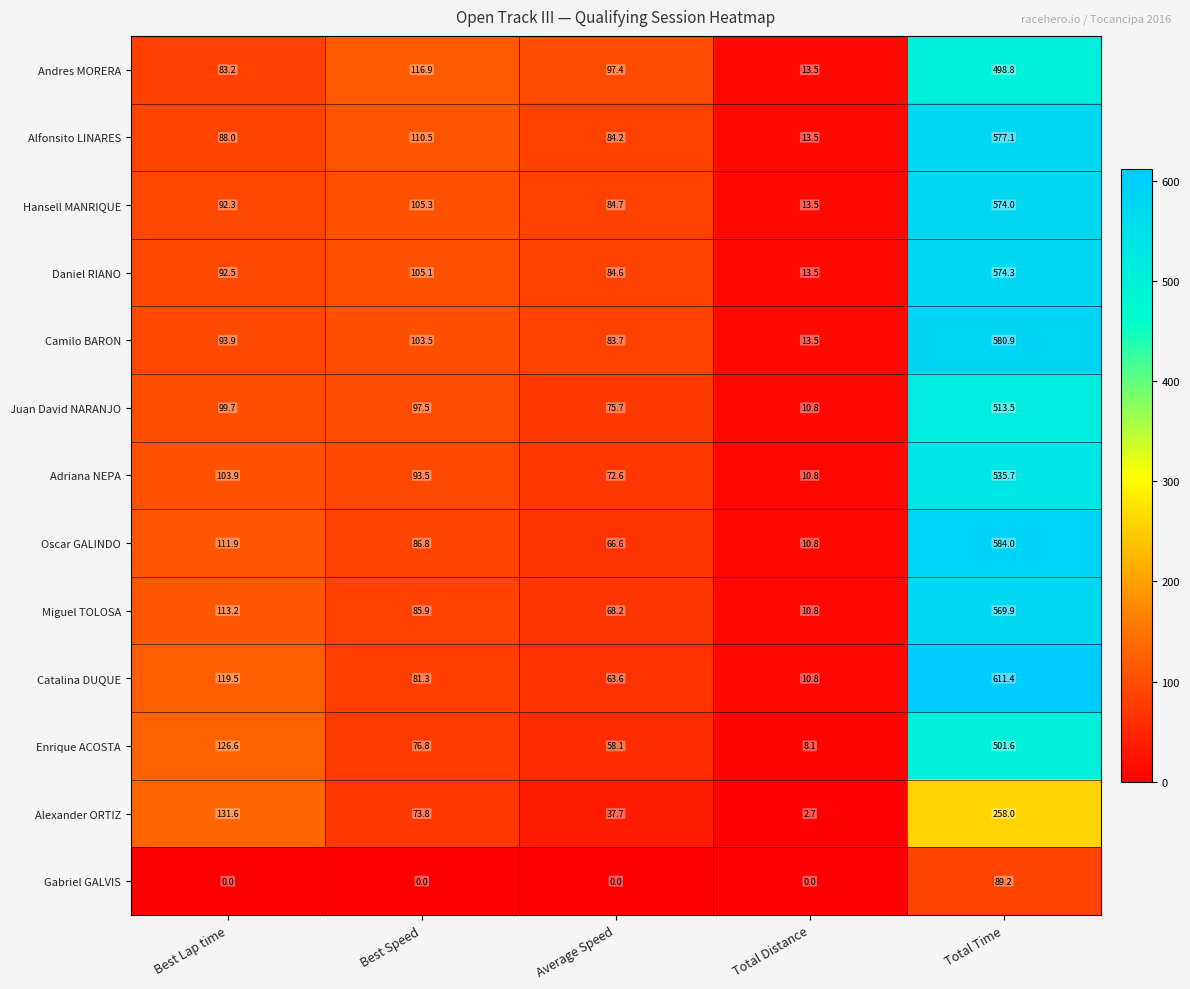

Is it true that Alexander ORTIZ equals 0.8 at Total Distance?

False